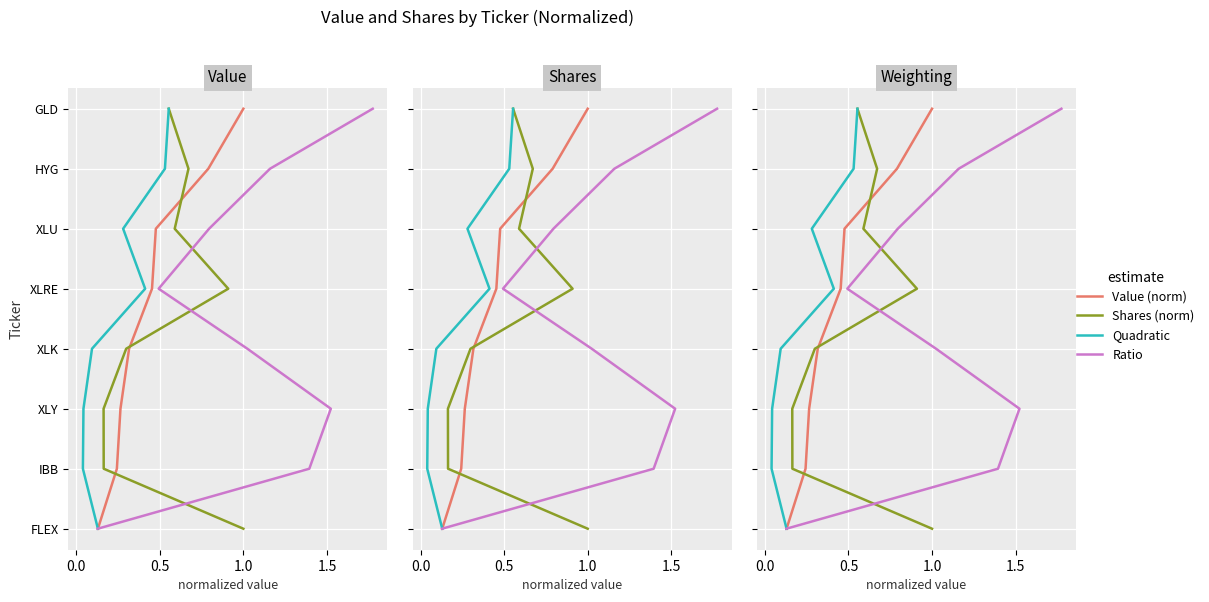

Is this an area chart (filled region under the line)?

No